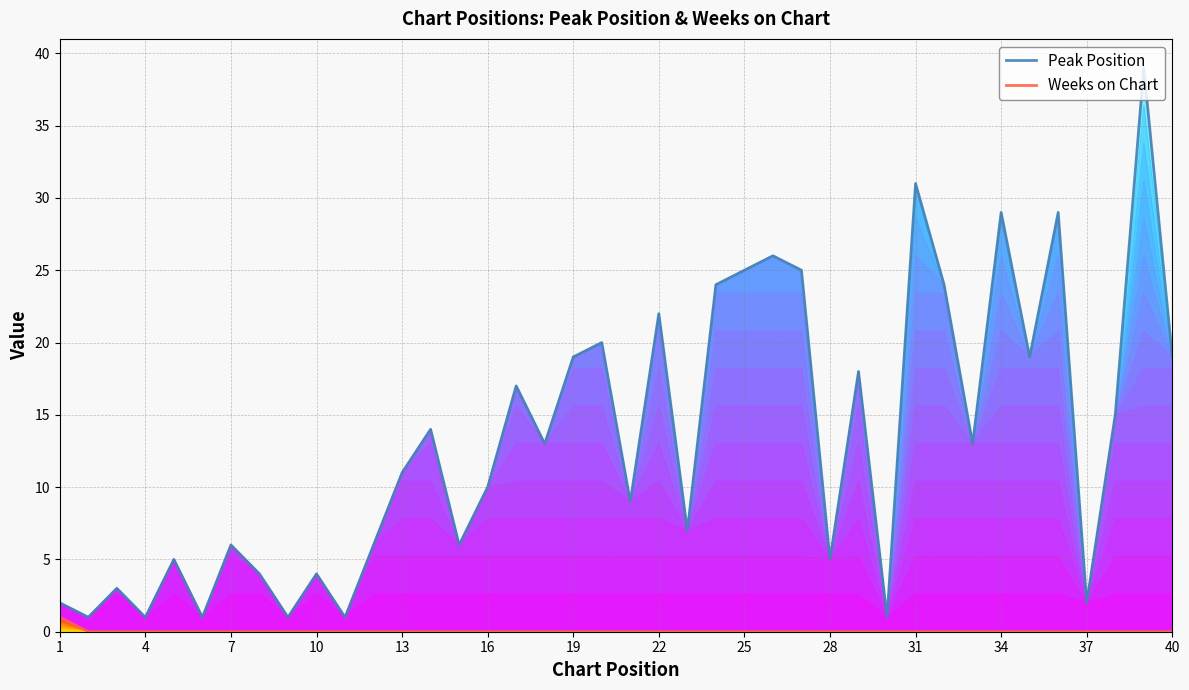

True or false: Peak Position and Weeks on Chart intersect in this chart.

False